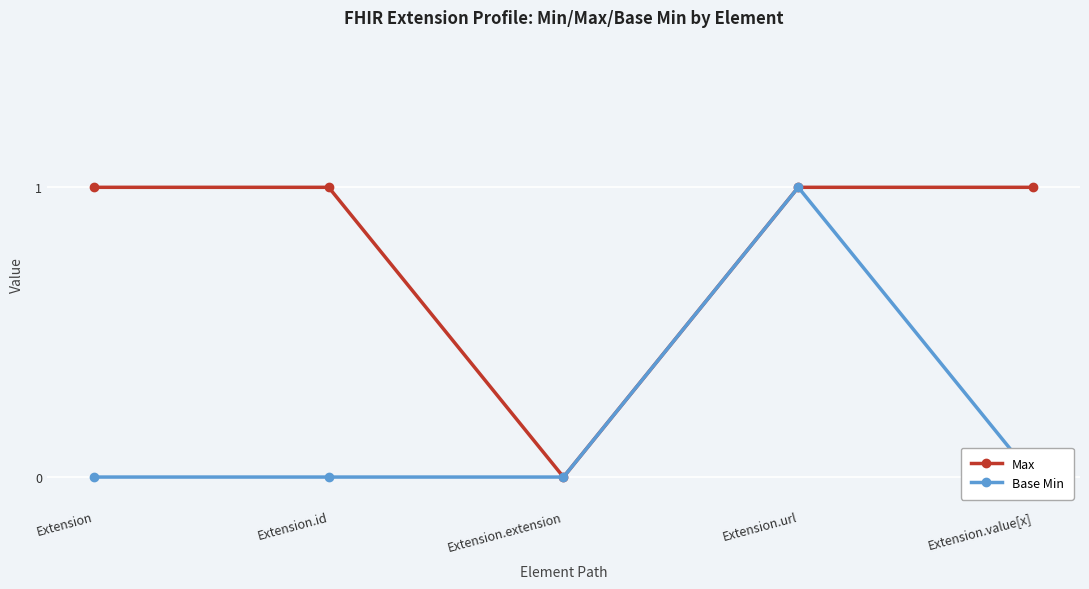

Which category has the highest value in the Max series?

Extension